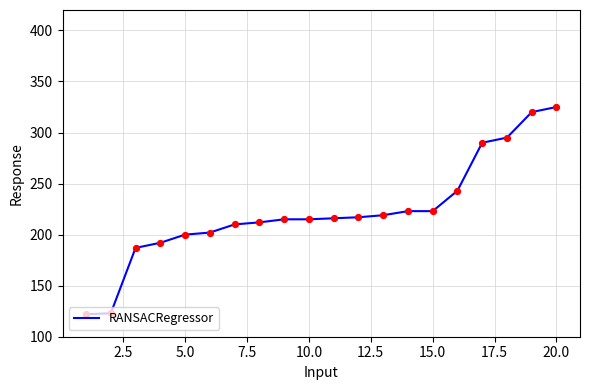

What is the minimum value shown in the chart?

122